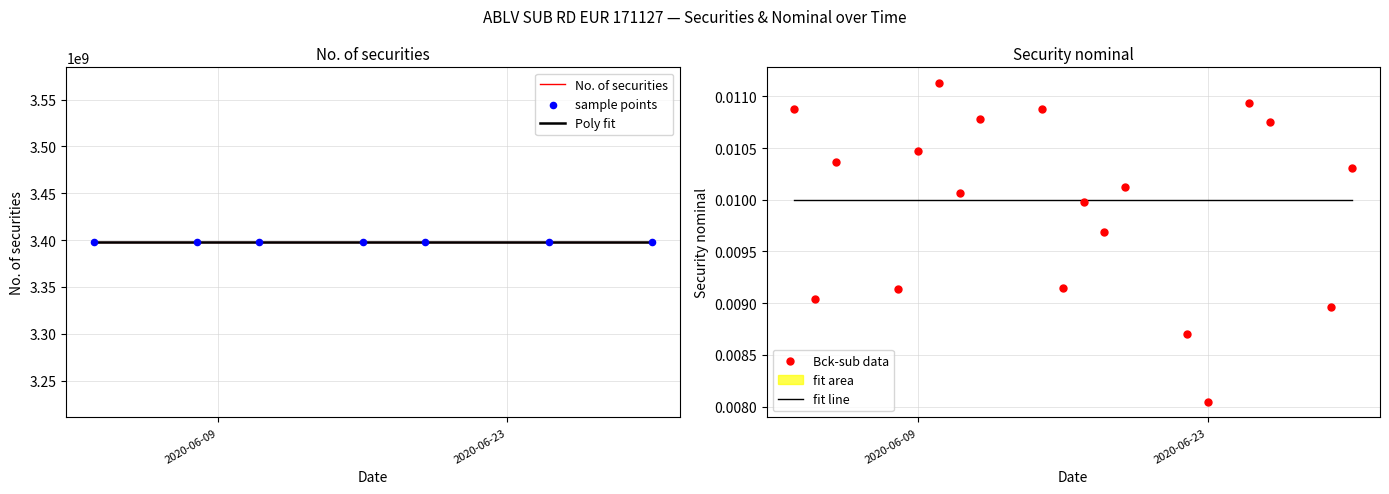

Which series contains the highest Y value?

No. of securities